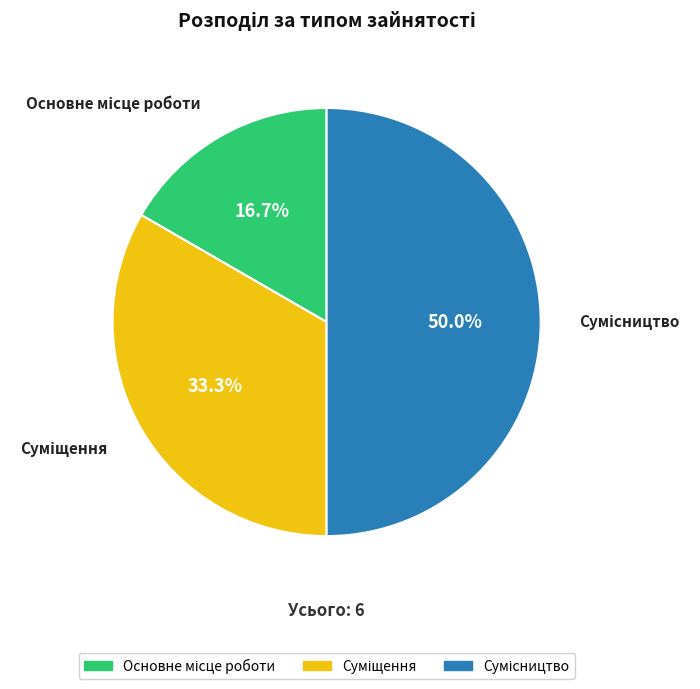

Approximately how many times larger is the value at Суміщення compared to Основне місце роботи?

2.0